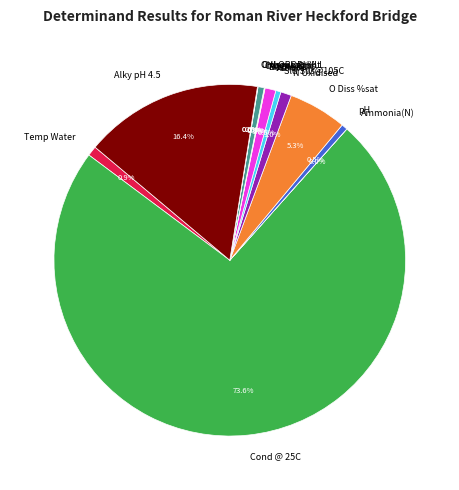

Which slice is the largest?

Cond @ 25C